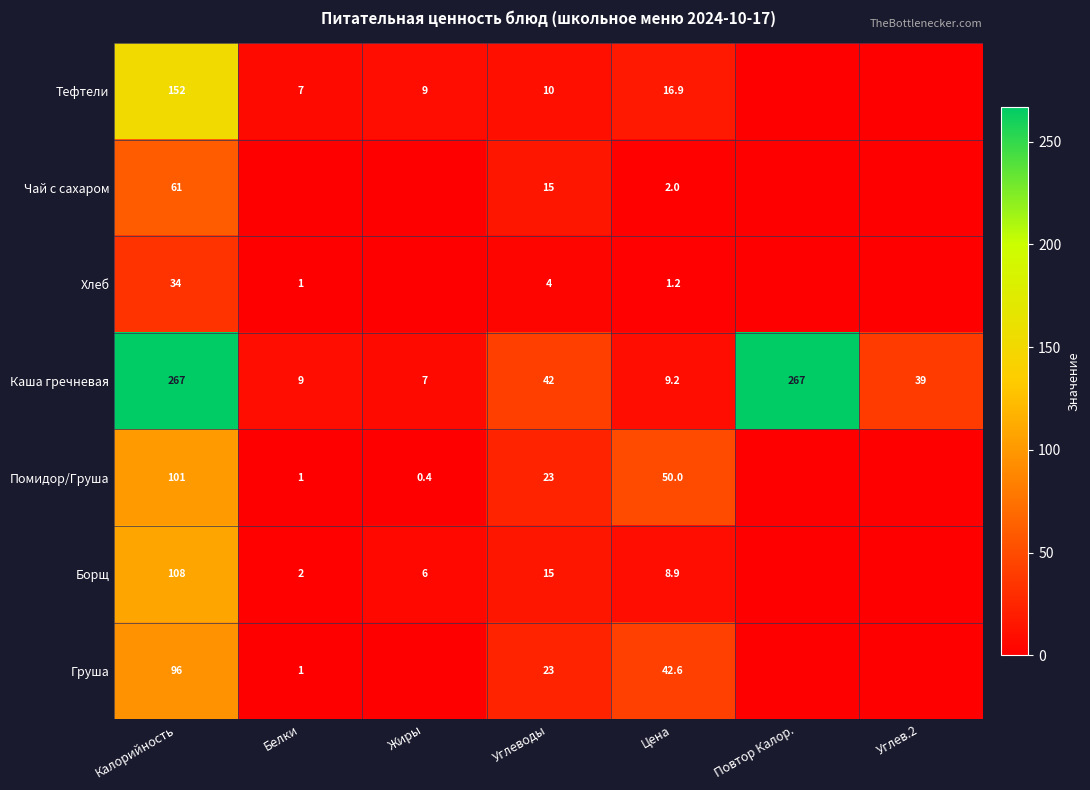

Is the value of Тефтели at Калорийность greater than the value of Каша гречневая at Углеводы?

Yes